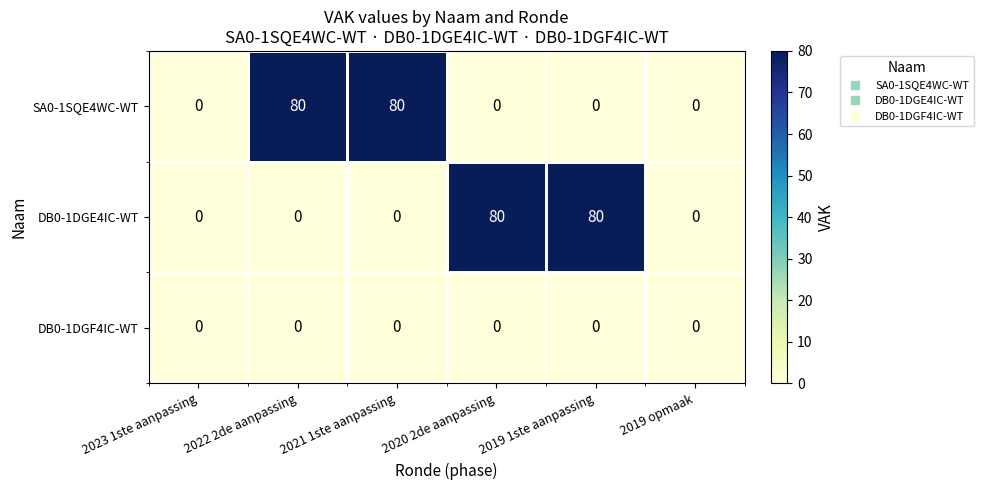

What is the difference between the highest and lowest values at 2021 1ste aanpassing?

80